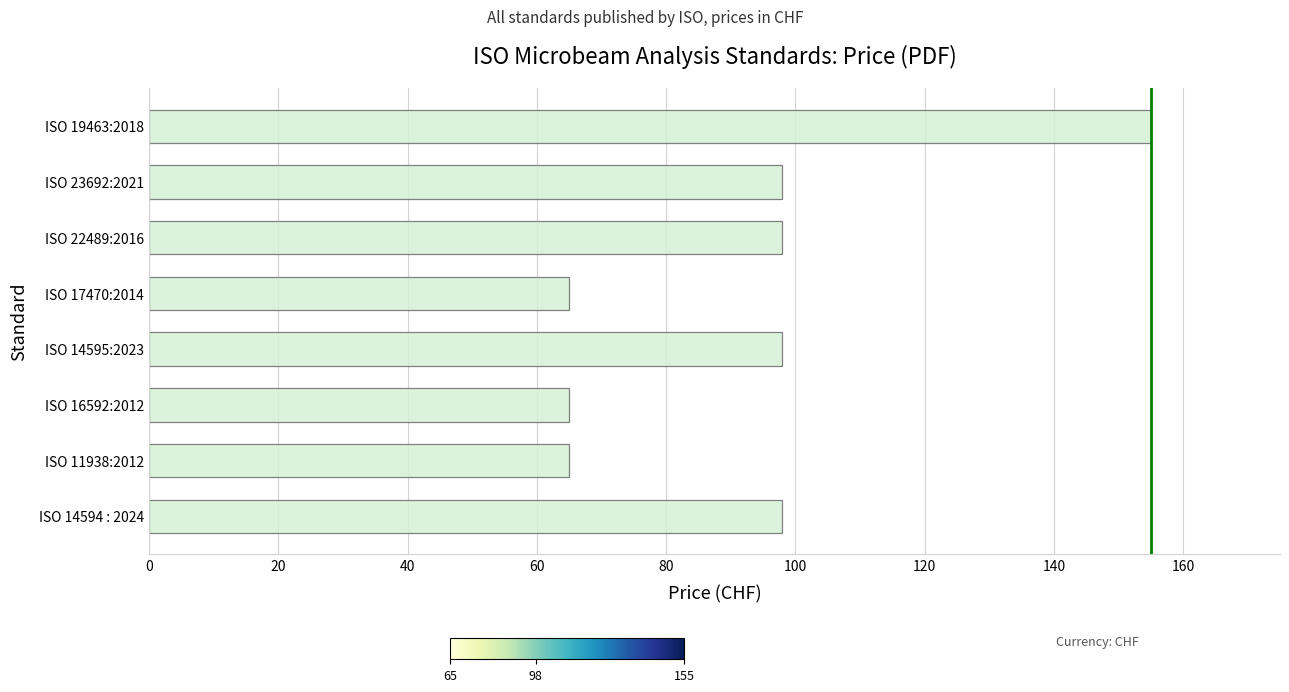

What is the average value?

93